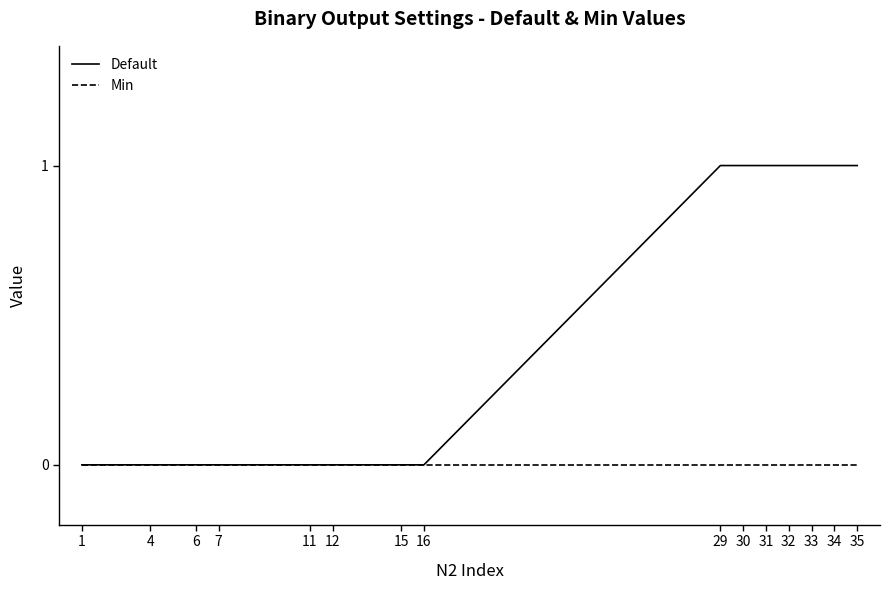

Does the chart display data point markers on the line(s)?

No